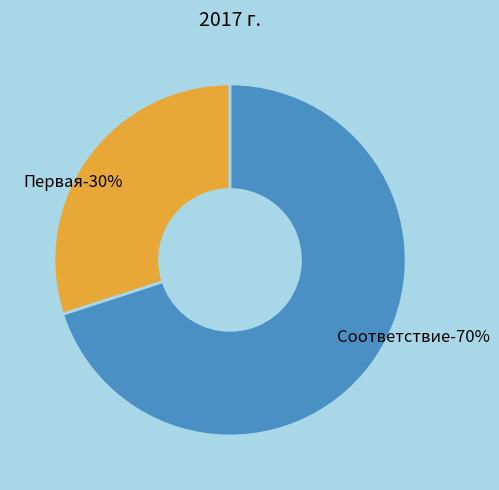

Which category has the biggest portion of the pie?

Соответствие